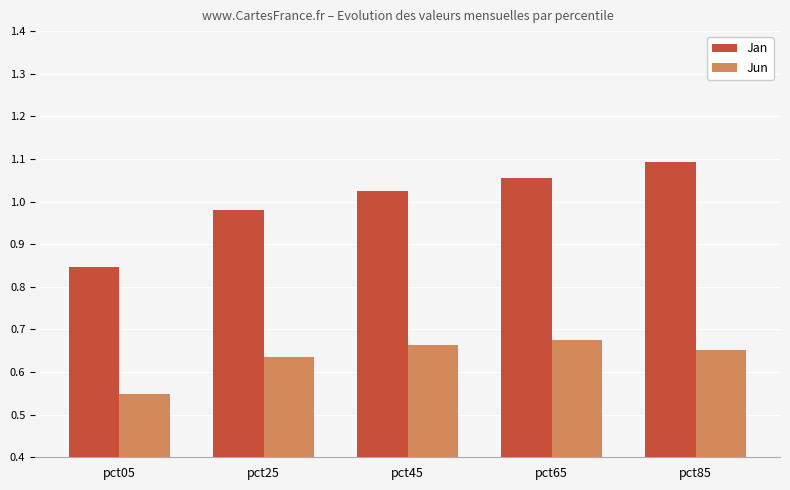

What are all the series names shown in the legend?

Jan, Jun